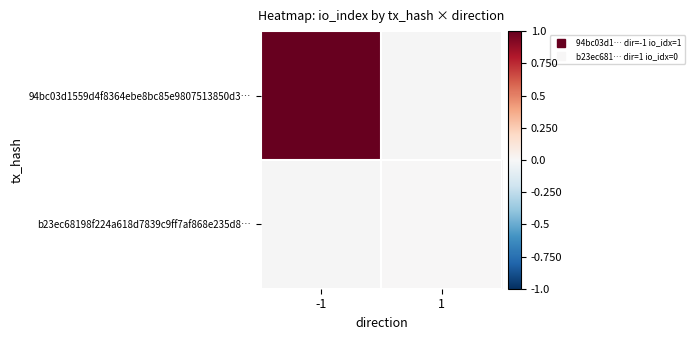

Which series has the largest range (max minus min)?

94bc03d1559d4f8364ebe8bc85e9807513850d3…